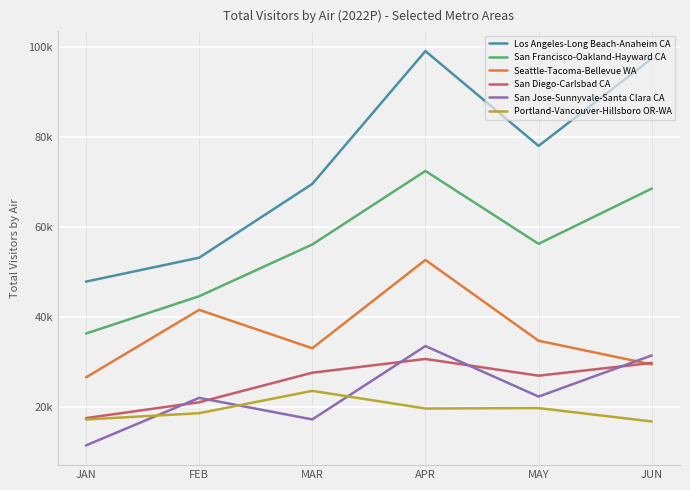

At which label does San Diego-Carlsbad CA reach its peak?

APR